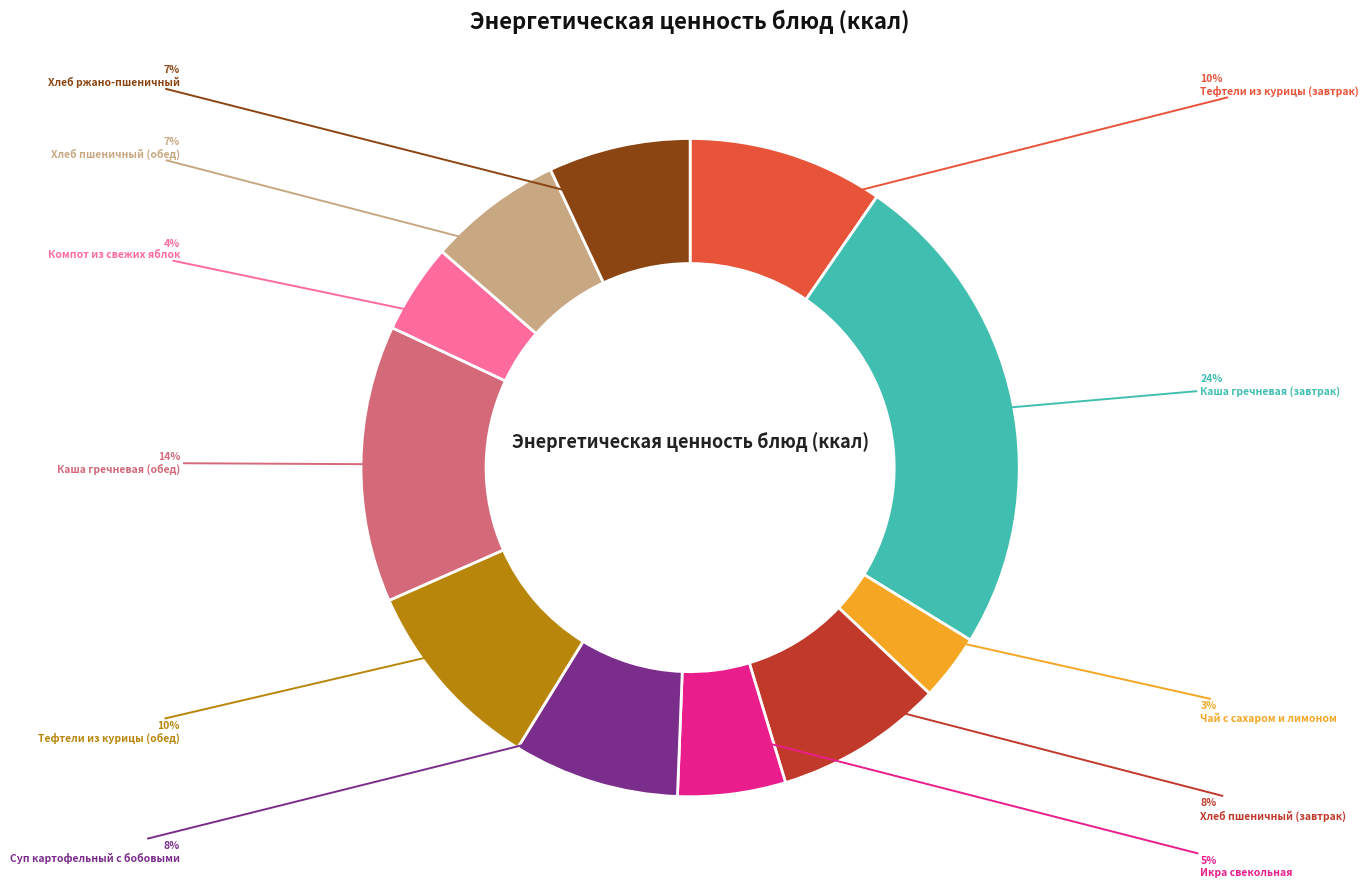

Which has a higher value, Хлеб пшеничный (обед) or Чай с сахаром и лимоном?

Хлеб пшеничный (обед)